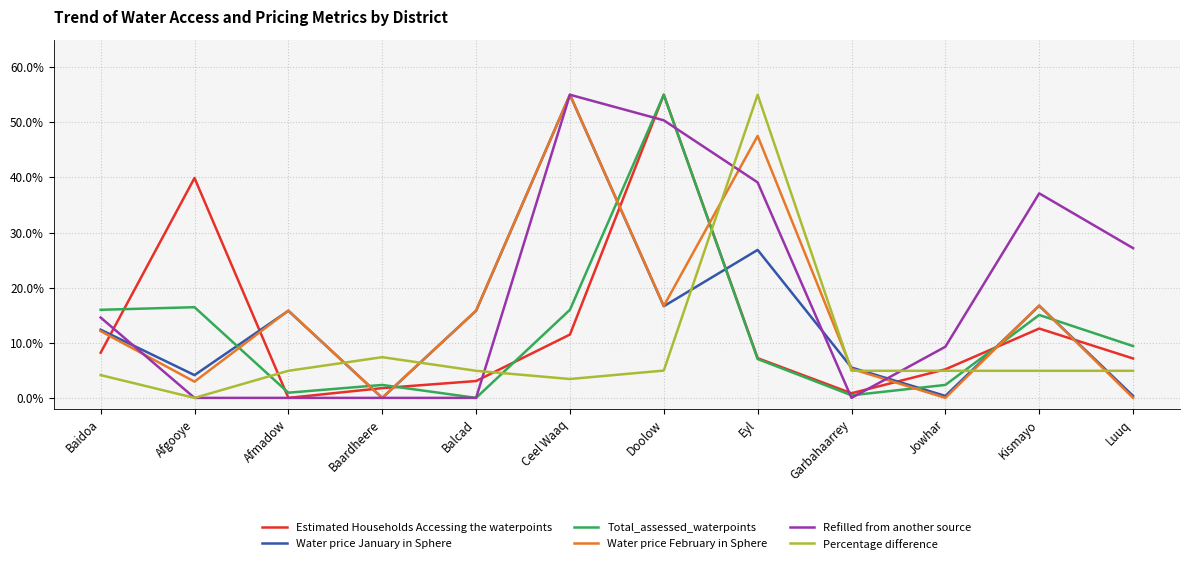

The Water price February in Sphere series shows 32.1 at Baardheere. True or false?

False